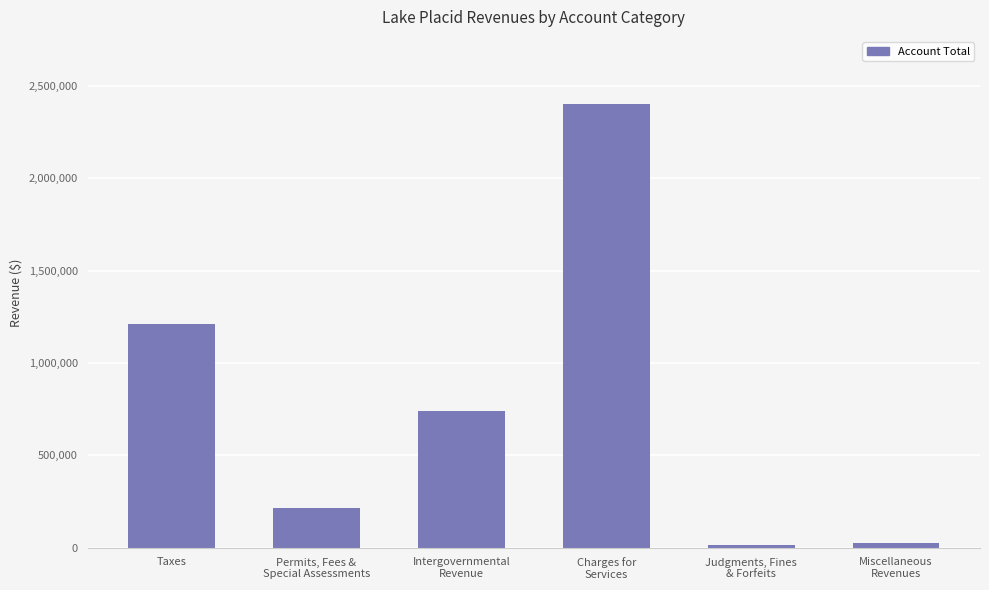

Approximately how many times larger is the value at Judgments, Fines
& Forfeits compared to Permits, Fees &
Special Assessments?

0.1